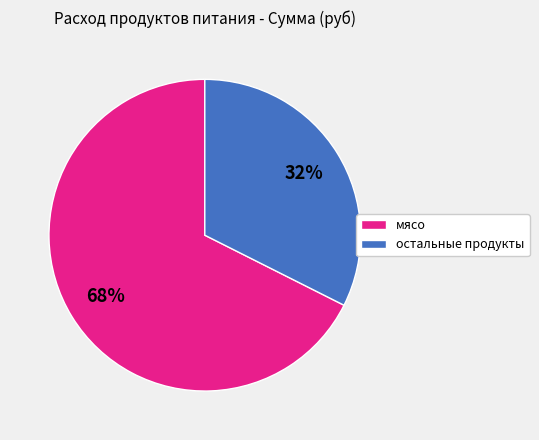

To the nearest percent, what is the average slice percentage?

50%